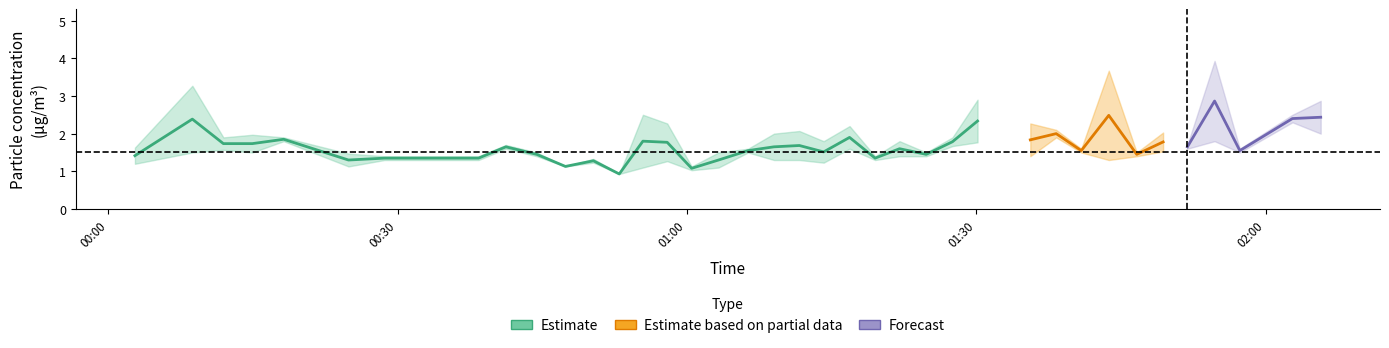

How many interior local peaks does the SDS_P1 series have?

12